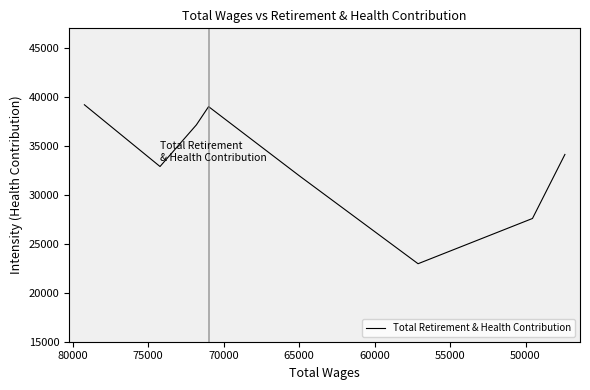

What is the sum of all values?

264825.3